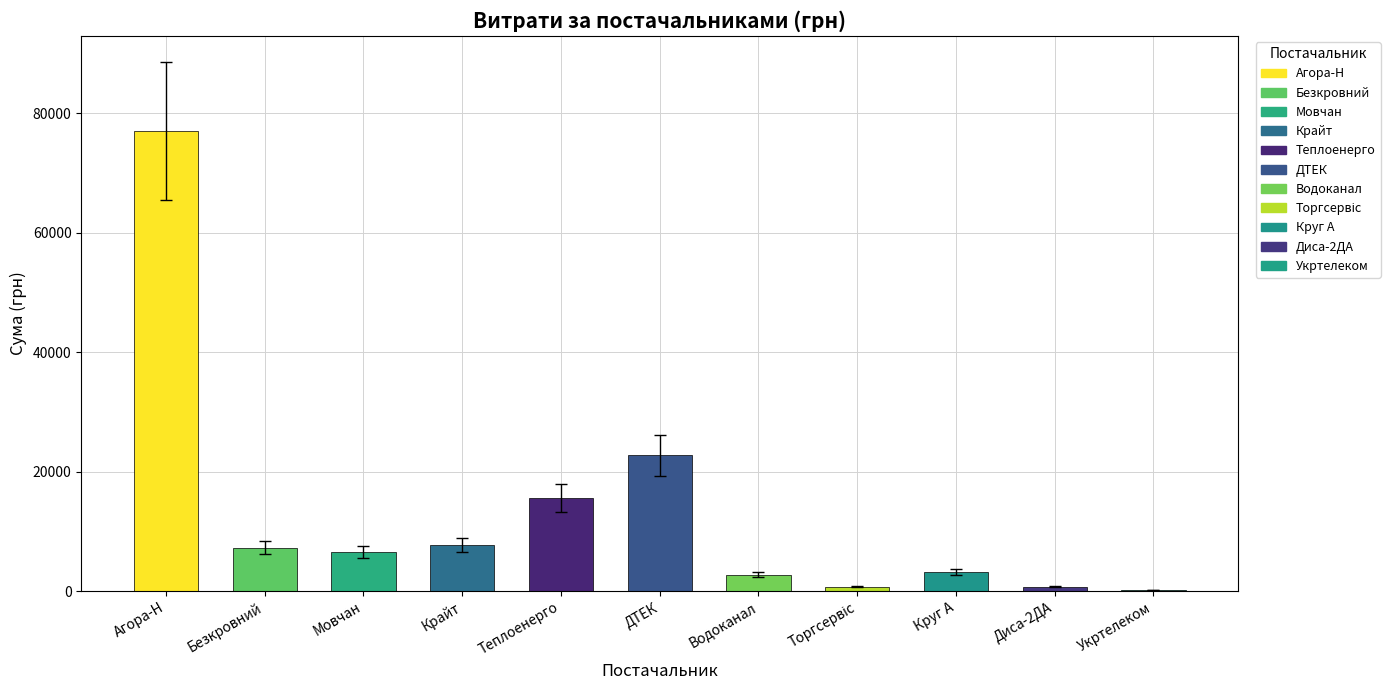

At which label is the value closest to 38576?

ДТЕК